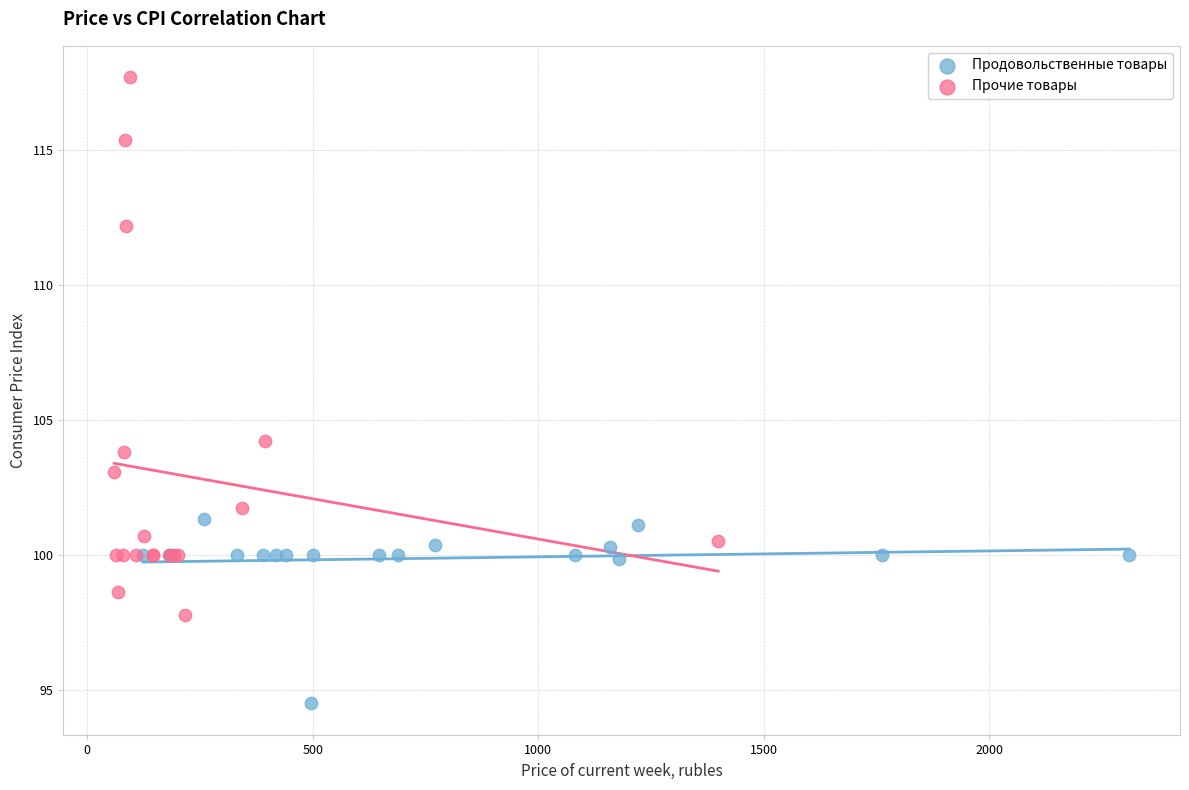

Which series has the largest Y range (max minus min)?

Прочие товары